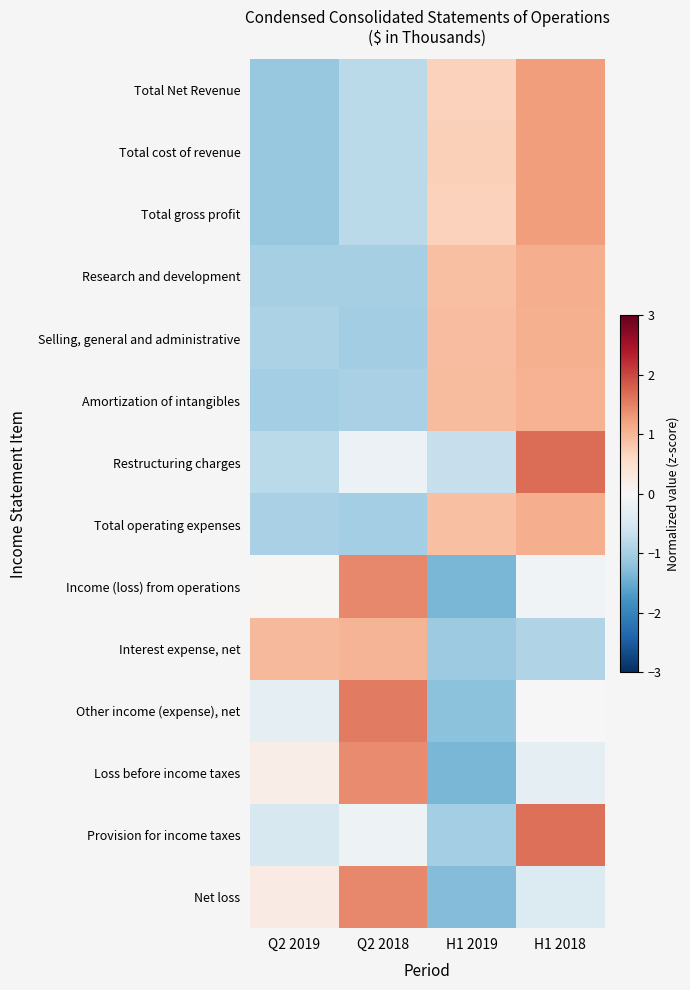

List the series in order of their peak value, highest first.

Restructuring charges, Provision for income taxes, Other income (expense), net, Net loss, Income (loss) from operations, Loss before income taxes, Total gross profit, Total Net Revenue, Total cost of revenue, Total operating expenses, Research and development, Selling, general and administrative, Amortization of intangibles, Interest expense, net